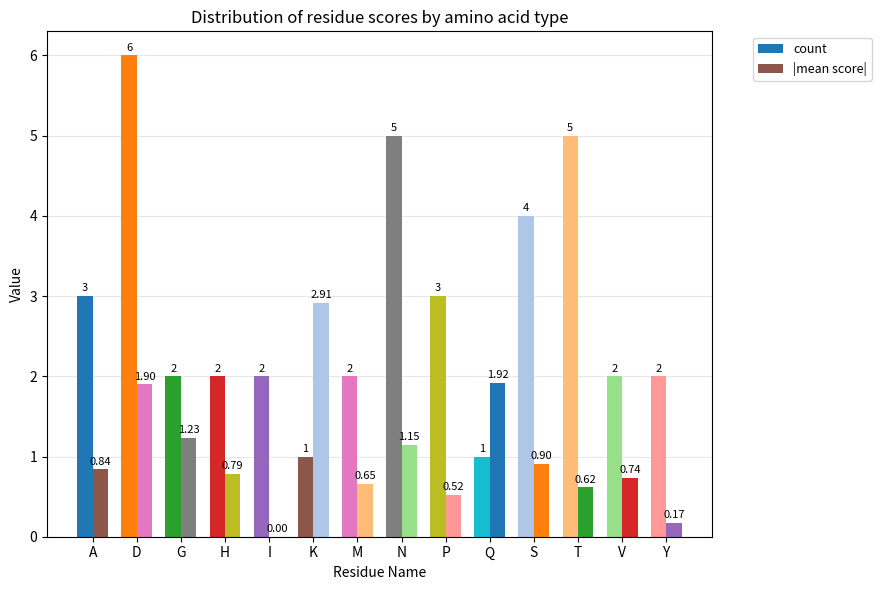

Are the bars horizontal?

No